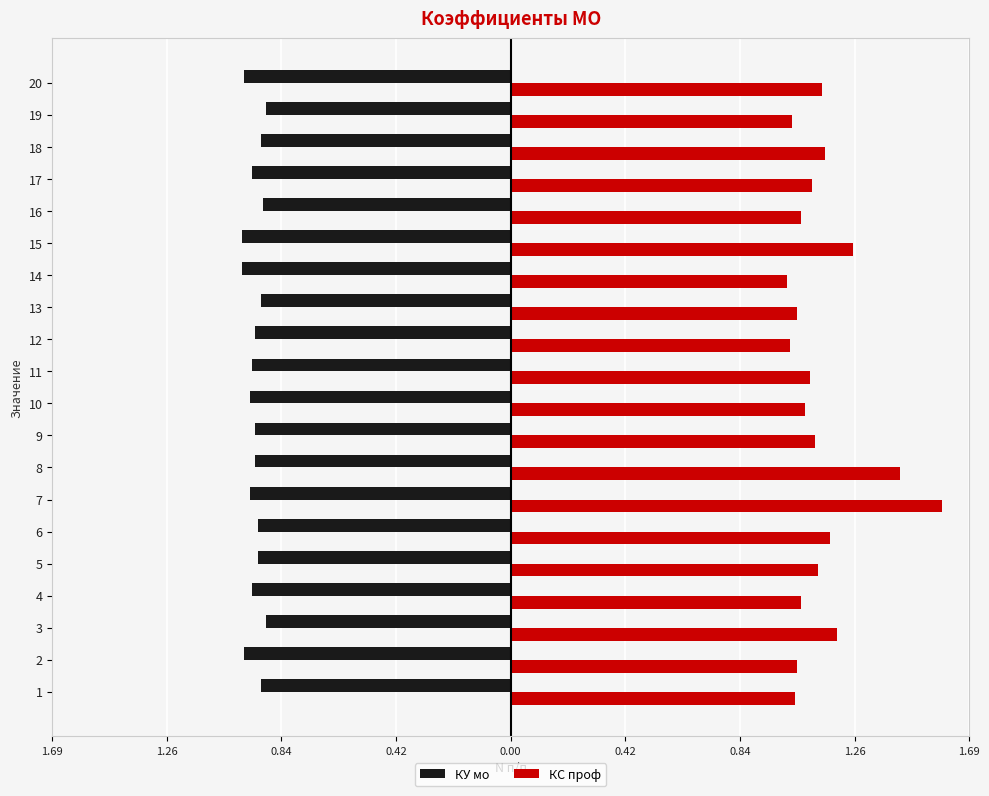

What are all the series names shown in the legend?

КУ мо, КС проф